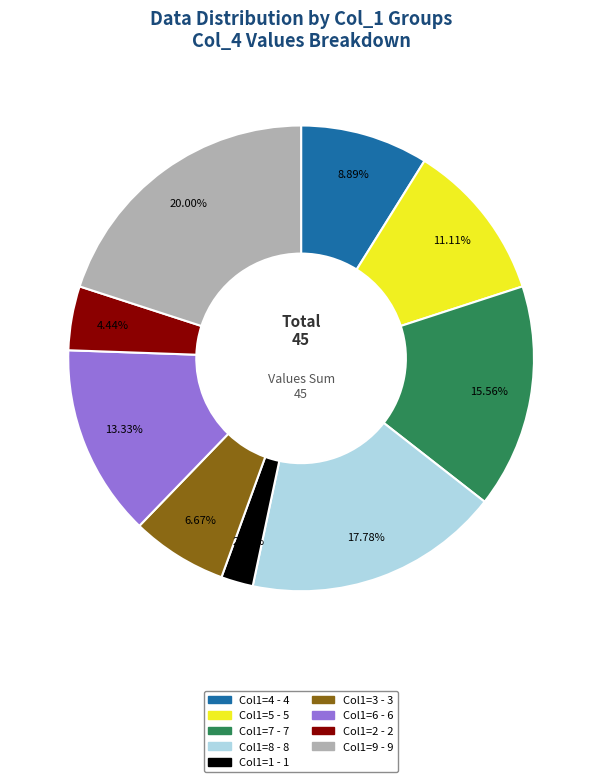

Is there any slice that represents more than half of the pie?

No